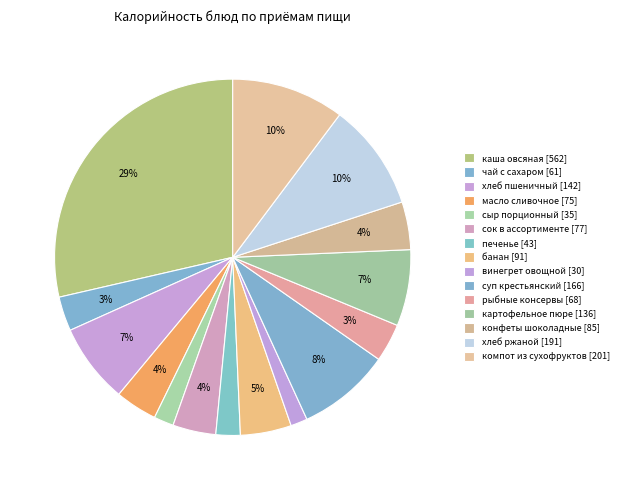

Count the number of slices in the pie.

15